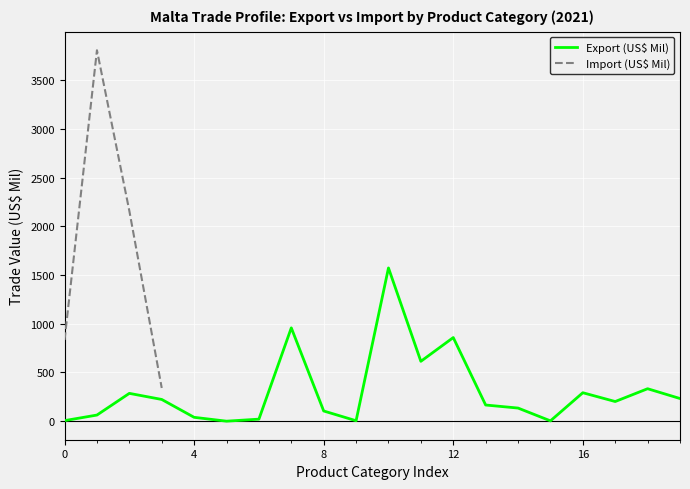

What is the average value?

305.8